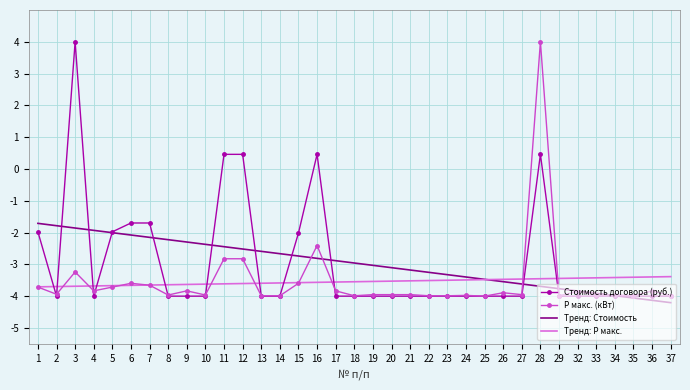

How many values in Стоимость договора (руб.) are above zero?

5